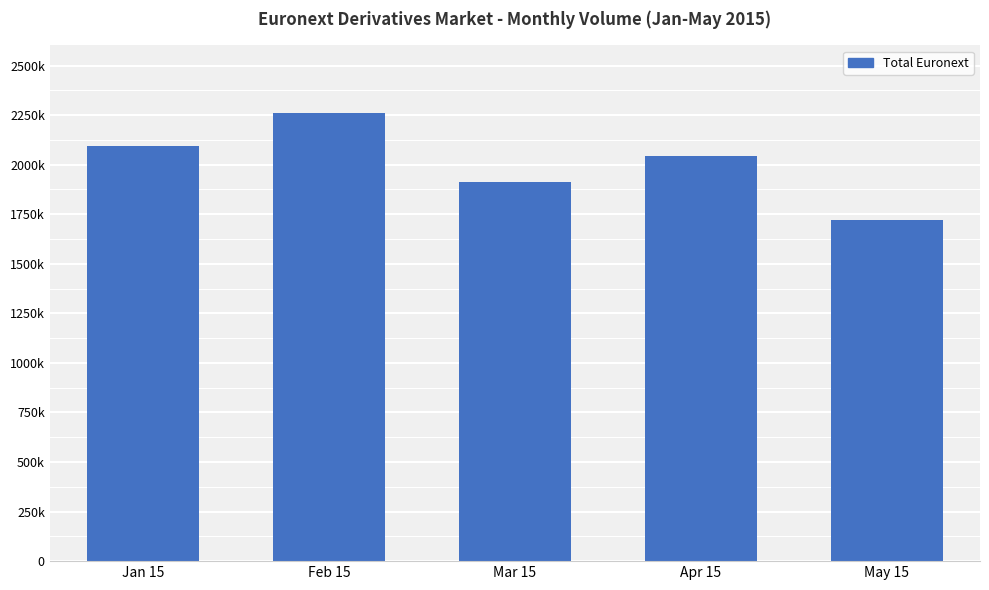

List the labels in order of value, largest first.

Feb 15, Jan 15, Apr 15, Mar 15, May 15